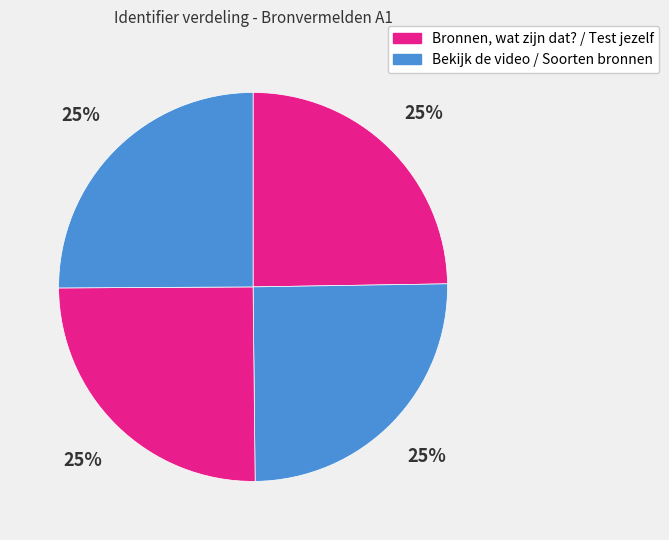

How many slices are in this pie chart?

4